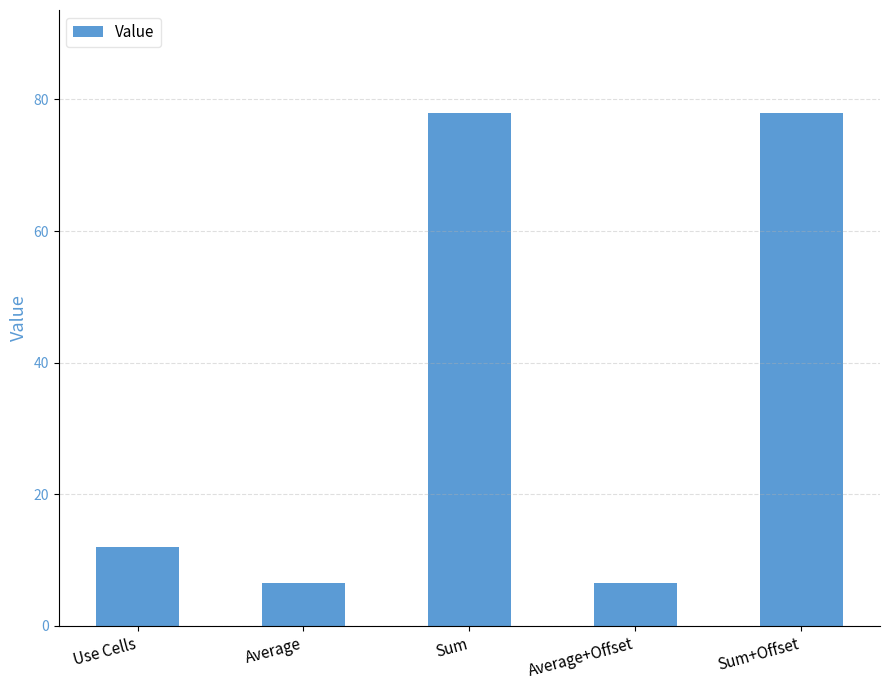

The chart shows a value of 6.5 at Average+Offset. True or false?

True